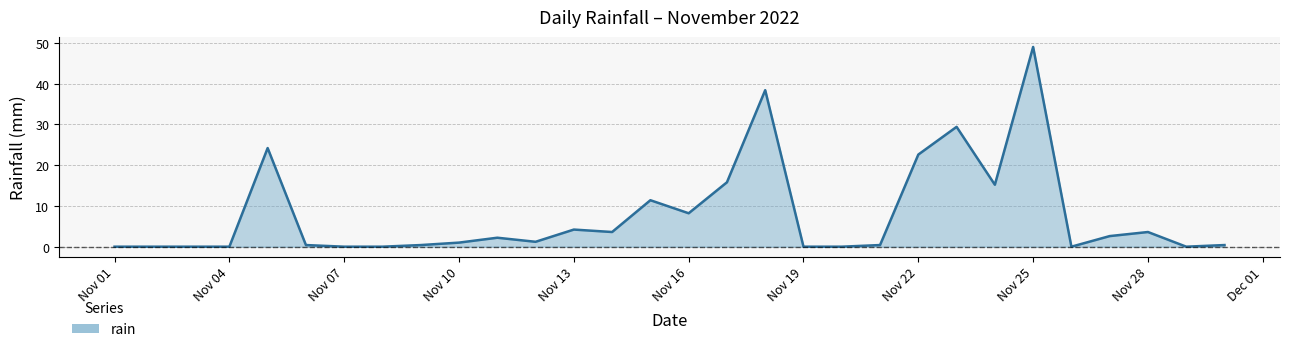

What is the difference between the maximum and minimum values?

49.0